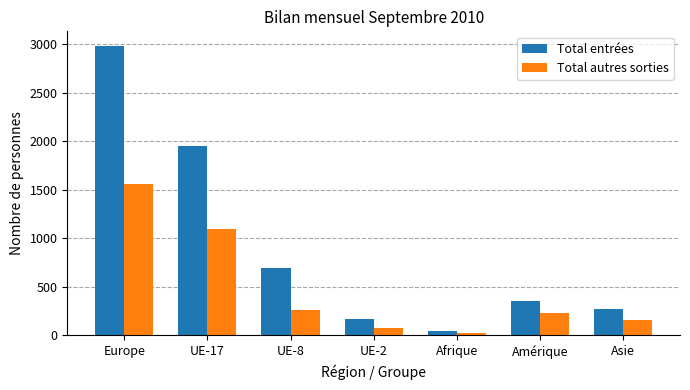

Between UE-8 and Asie, which series saw the biggest shift?

Total entrées